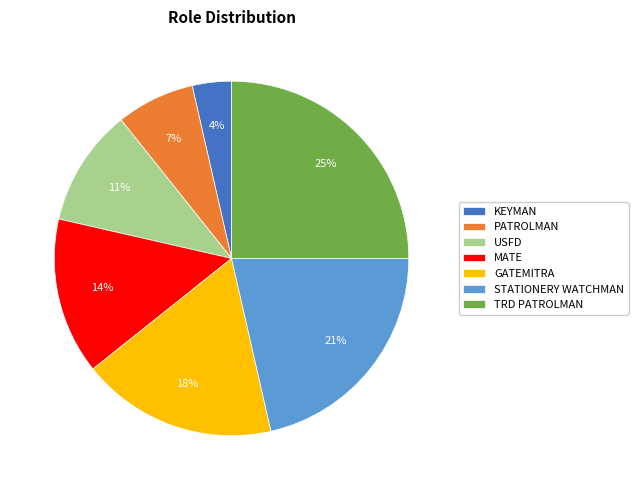

To the nearest percent, what is the average slice percentage?

14%